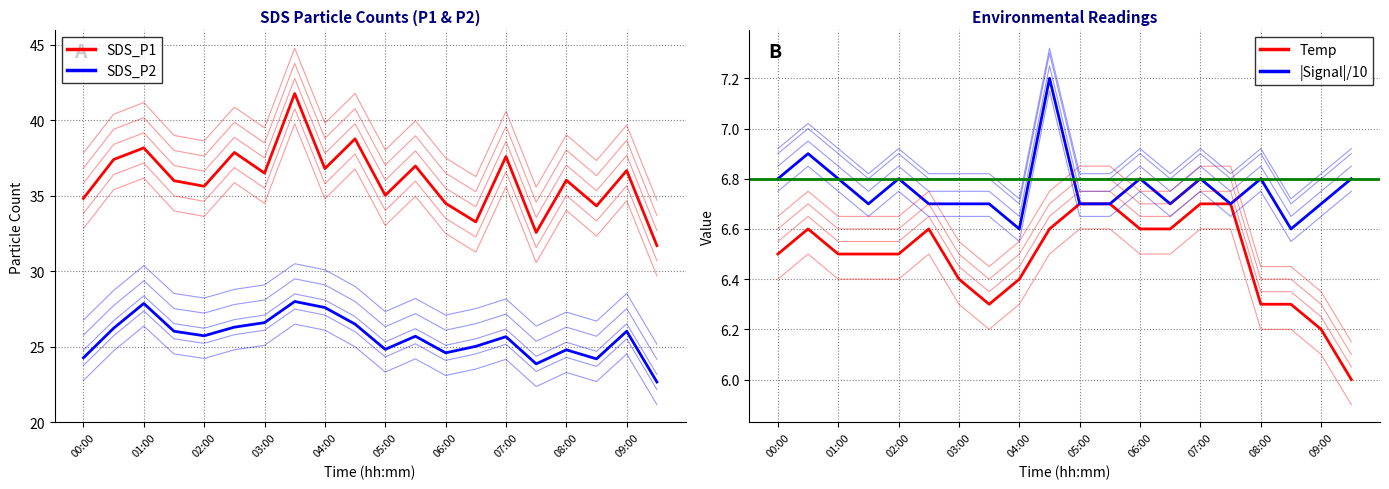

Is it true that Temp equals 9.5 at 09:00?

False